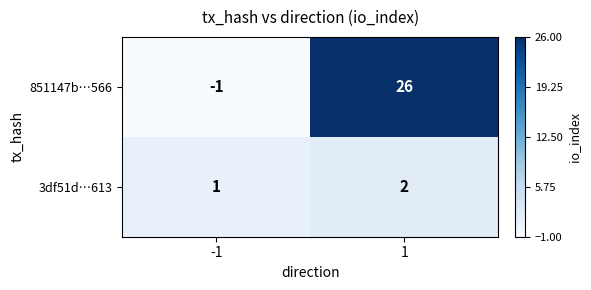

Between -1 and 1, which series saw the biggest shift?

851147b…566